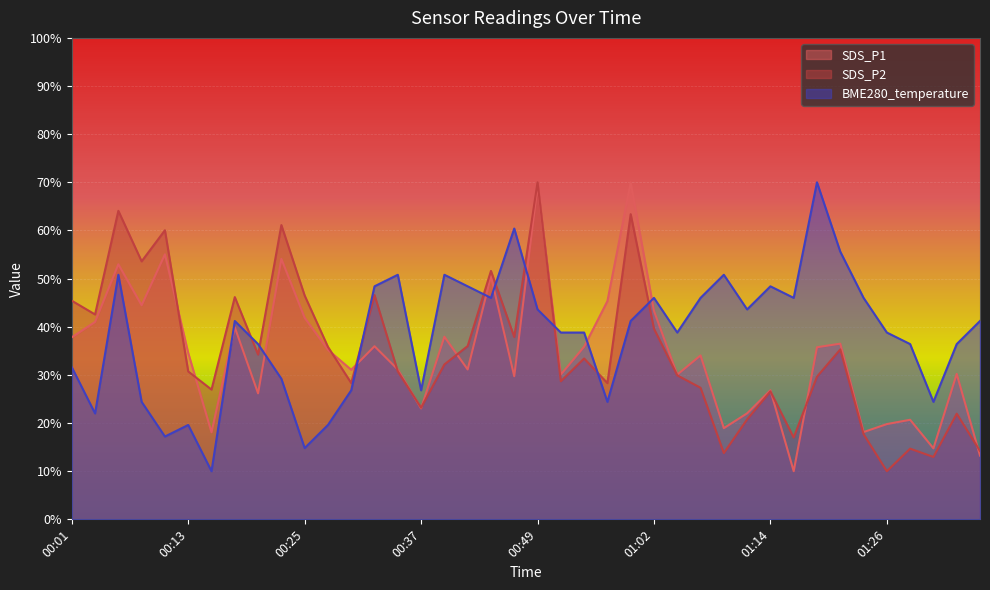

Which series changed the most between 01:06 and 01:35?

SDS_P1